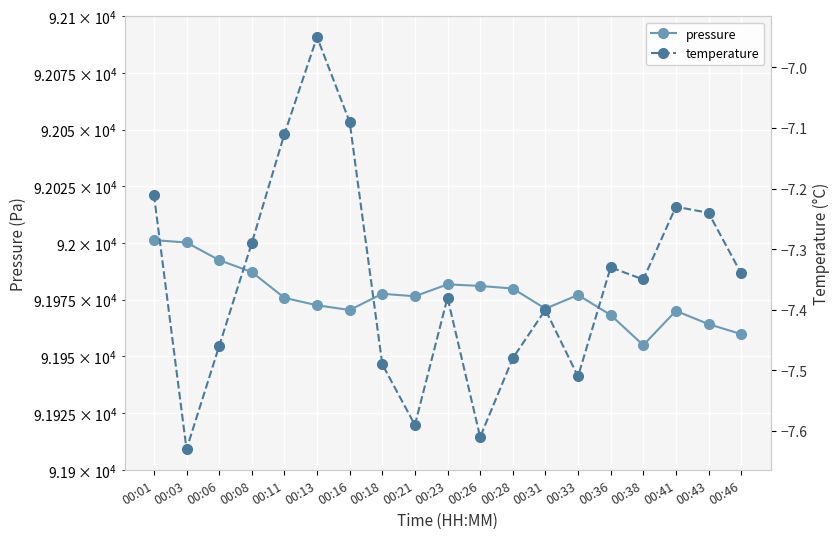

Is this an area chart (filled region under the line)?

No